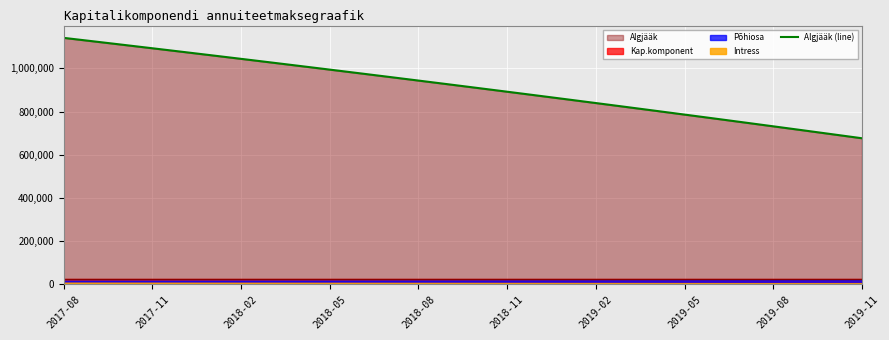

True or false: Kap.komponent and Algjääk (line) intersect in this chart.

False